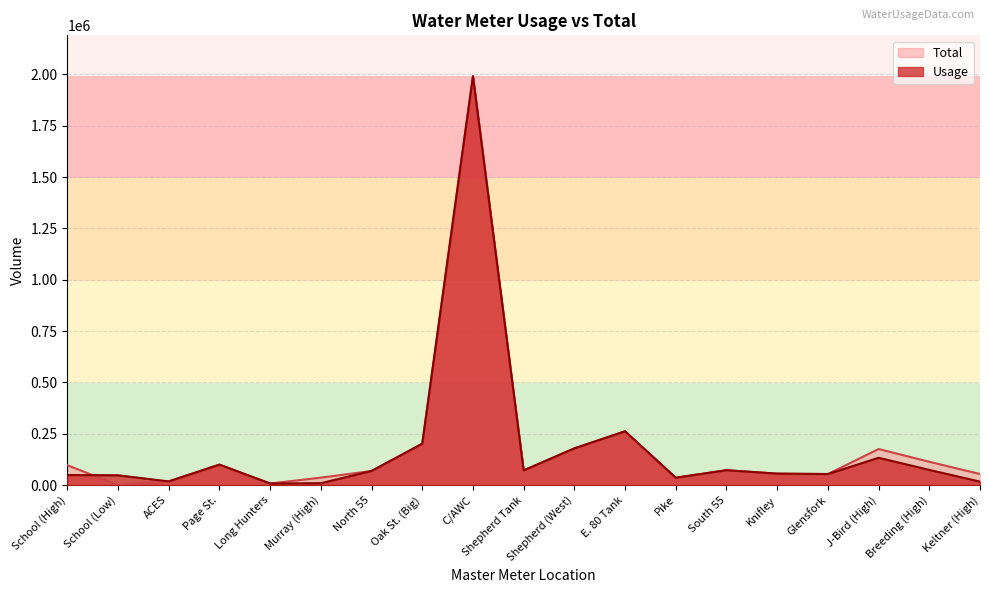

True or false: Total has a value of 96870 at School (High).

True